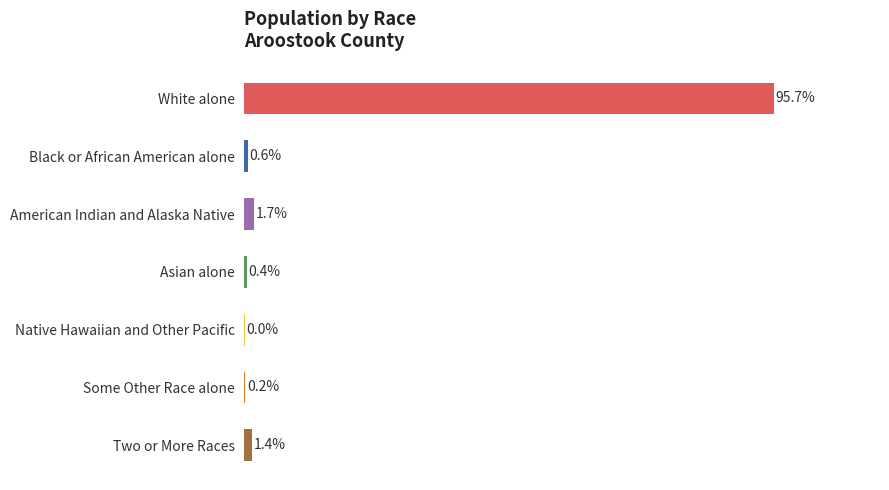

Which has a higher value, Native Hawaiian and Other Pacific or White alone?

White alone